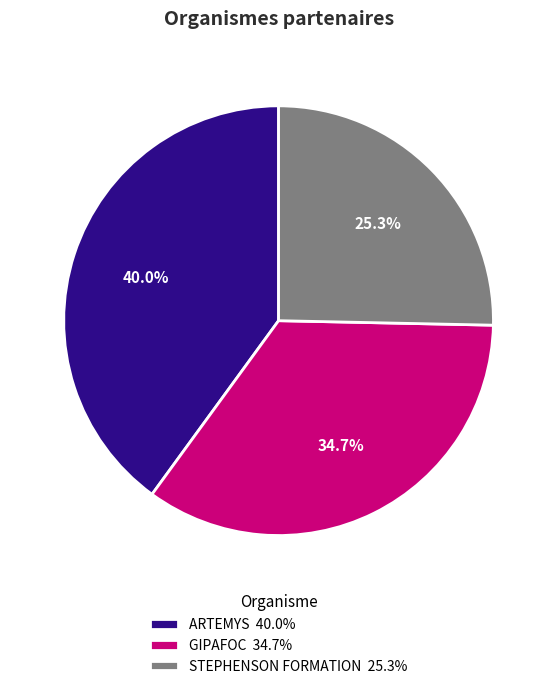

True or false: STEPHENSON FORMATION accounts for 13% of the total.

False